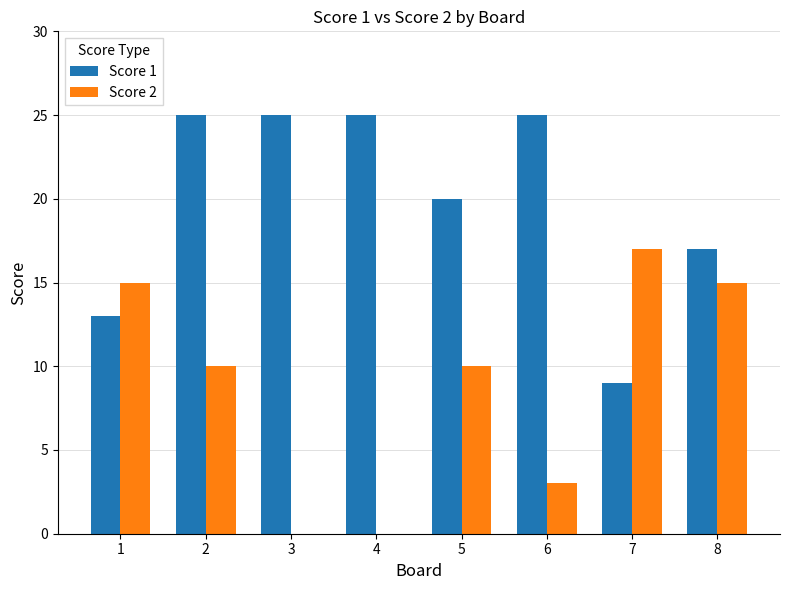

What is the sum of all Score 2 values?

70